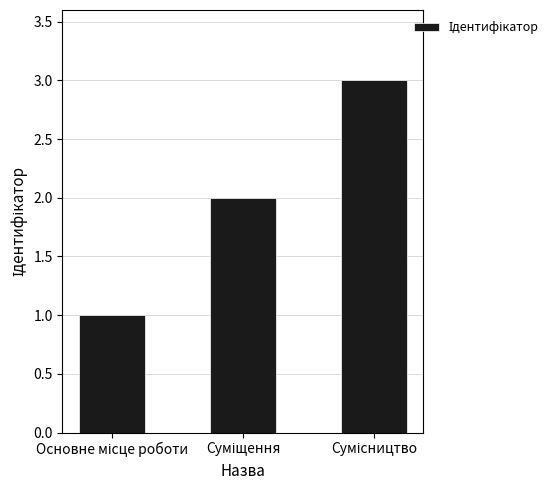

What is the sum of all values?

6